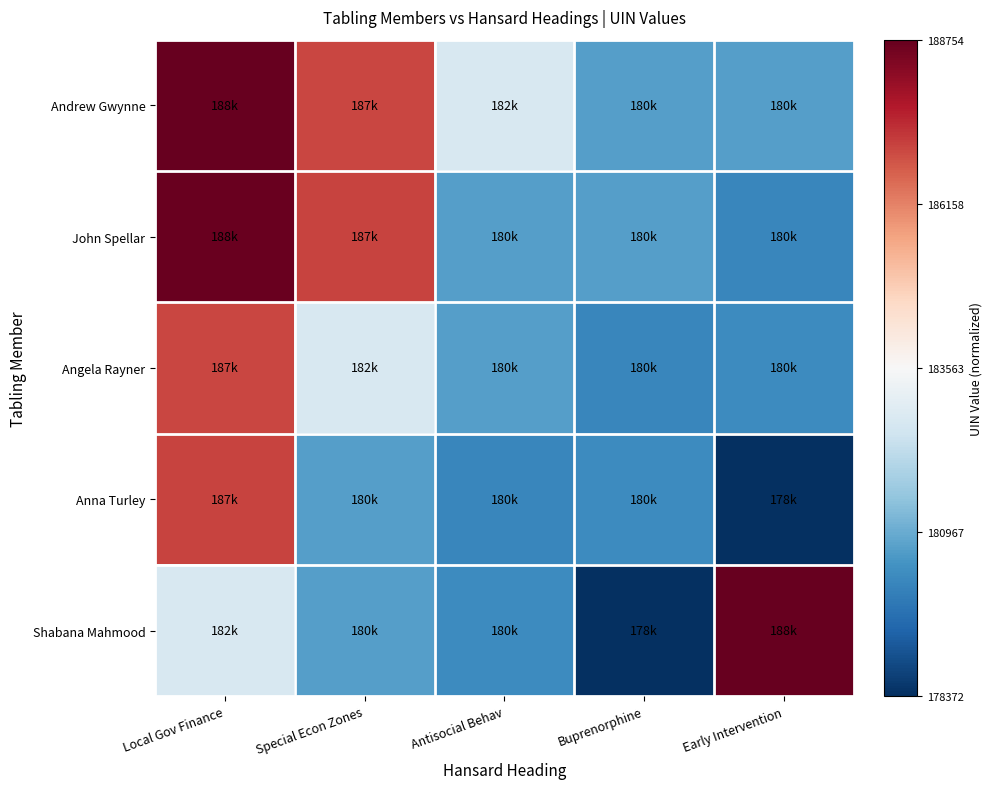

Which series has the widest spread of values?

Shabana Mahmood